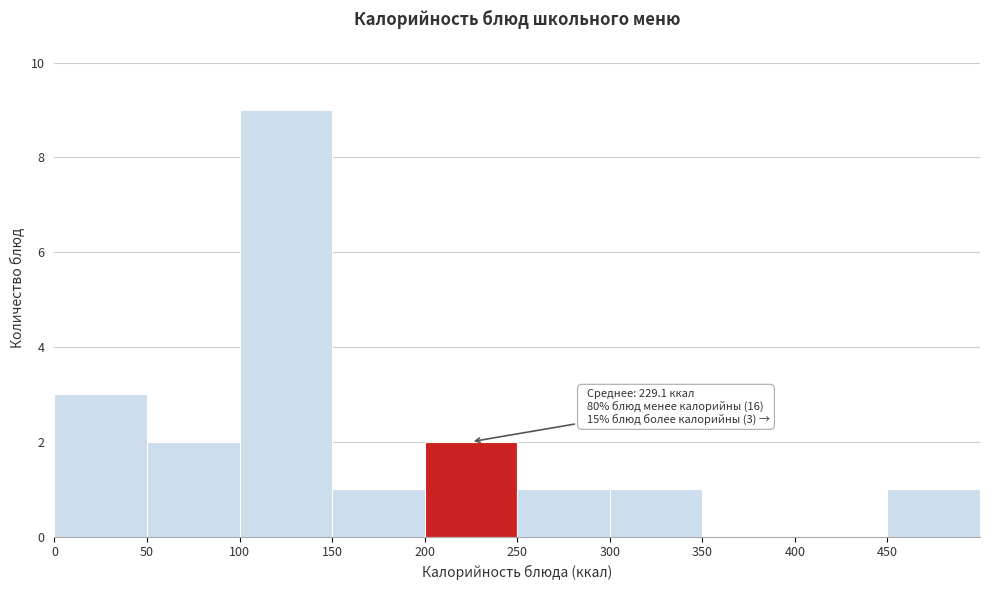

Over which range of the x-axis is the bar tallest?

100 to 150